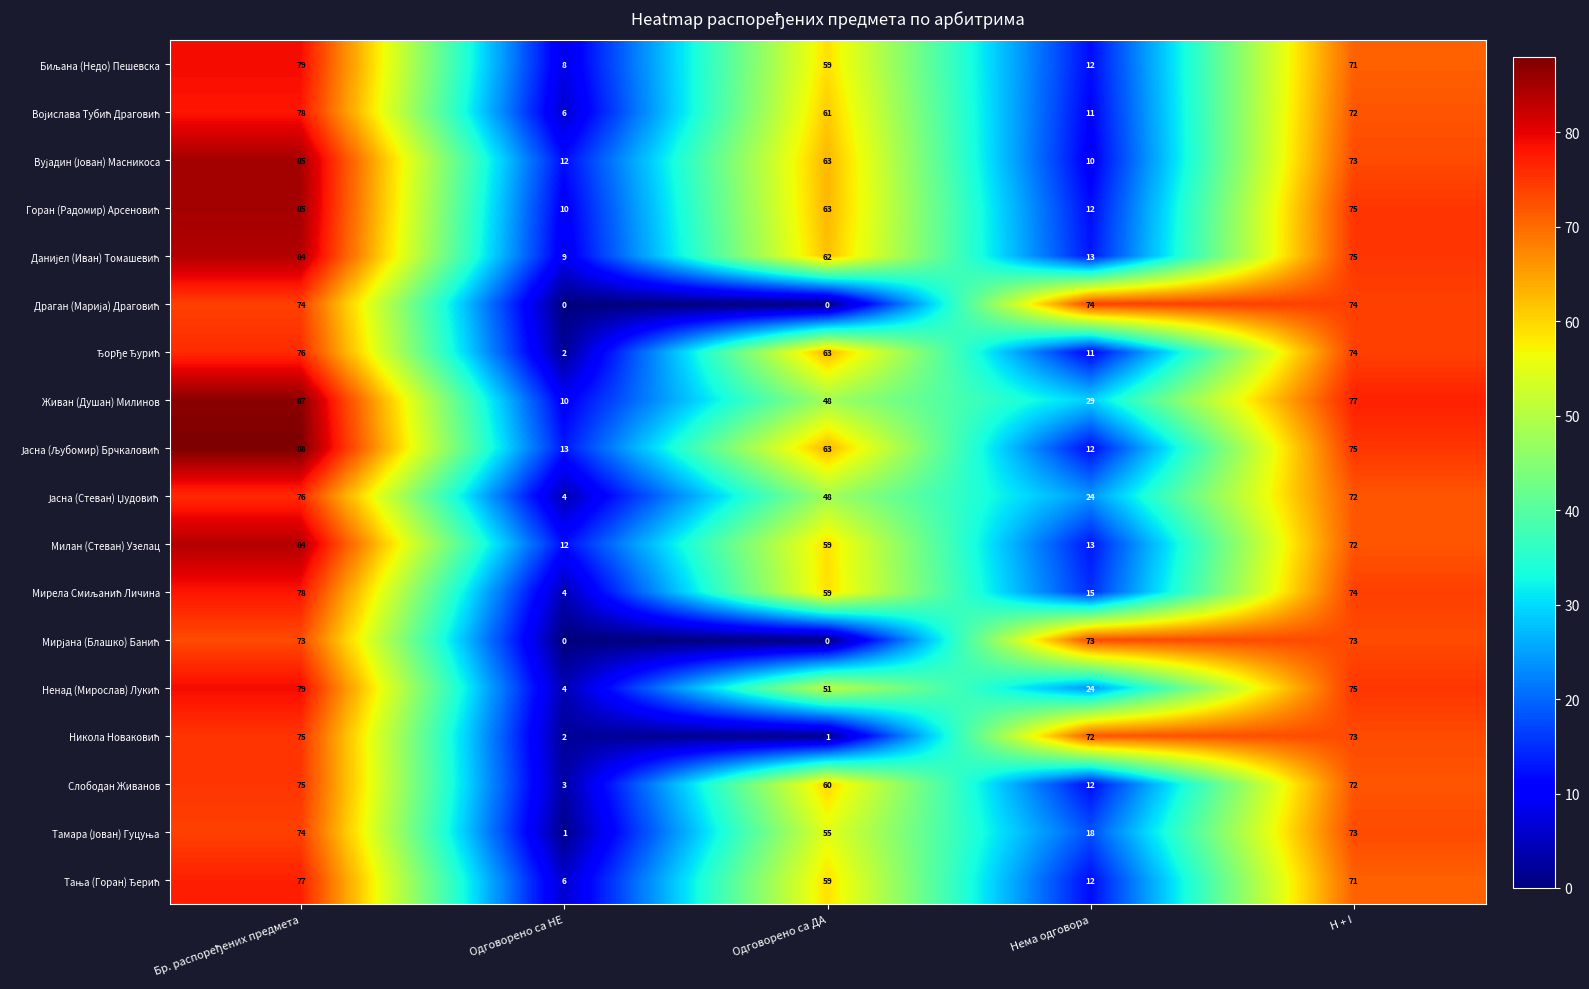

What is the spread (max minus min) of values at Нема одговора?

64